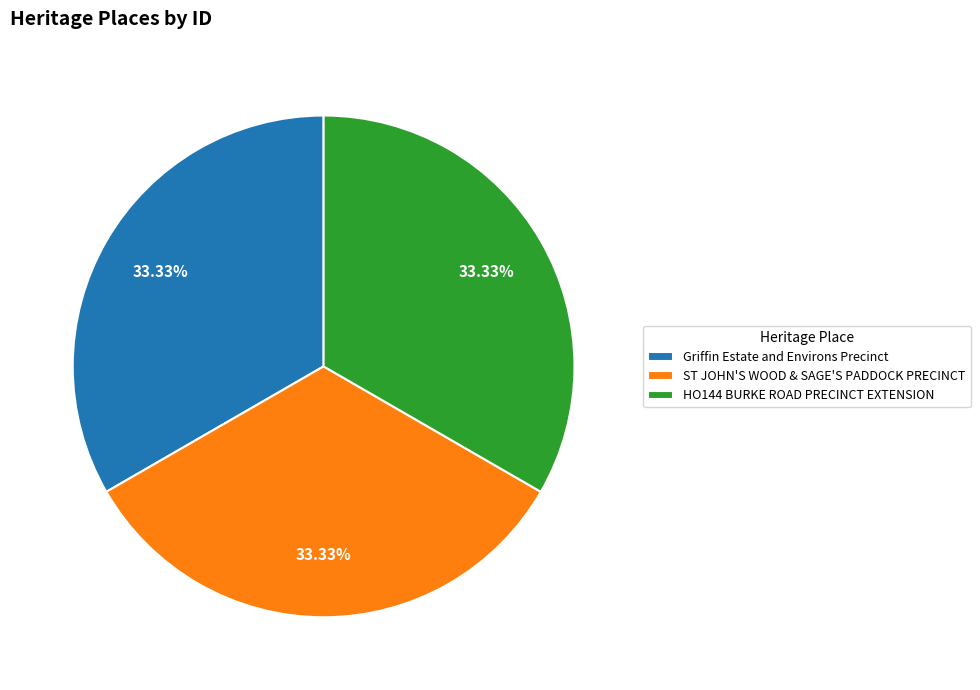

Approximately how many times larger is the value at ST JOHN'S WOOD & SAGE'S PADDOCK PRECINCT compared to Griffin Estate and Environs Precinct?

1.0